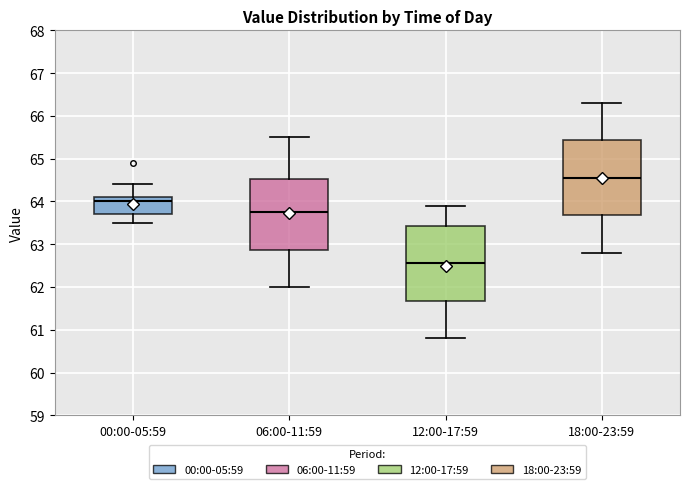

Where does the median line of the box for 18:00-23:59 sit on the y-axis? The values are not printed on the chart, so give them approximately, as read against the axis.

64.6